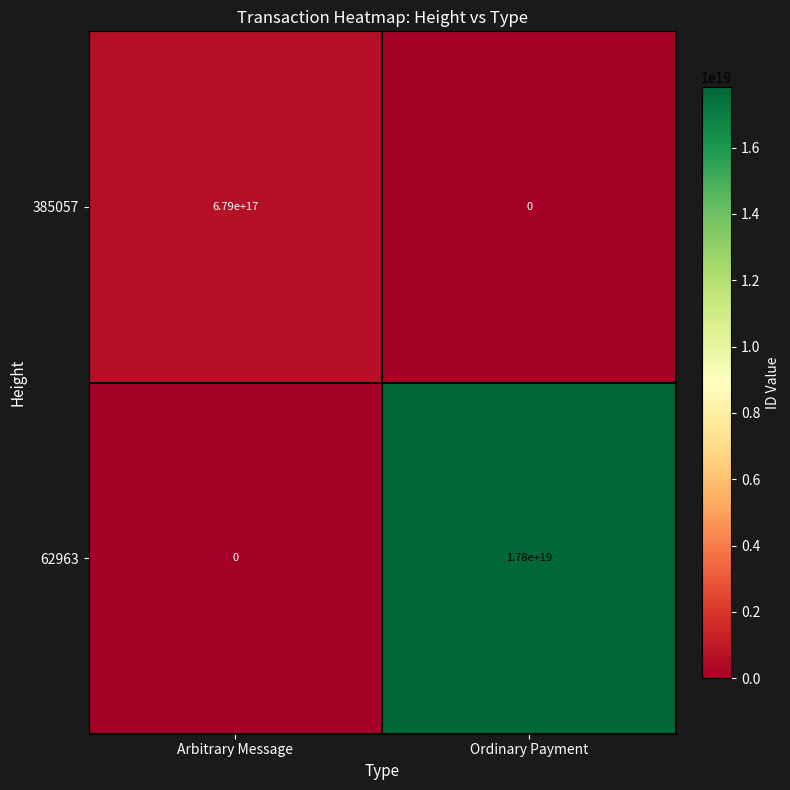

List the series in order of their peak value, lowest first.

385057, 62963